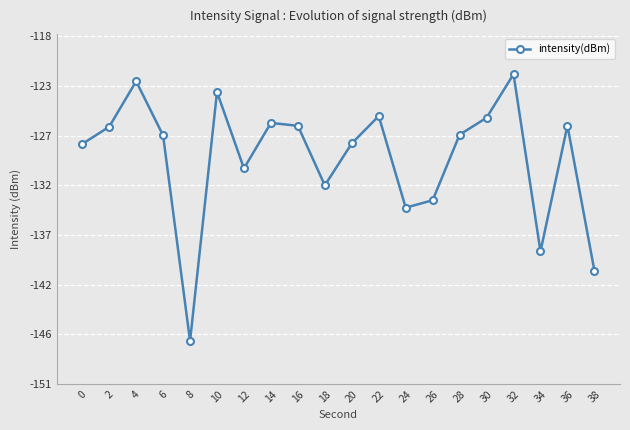

What is the sum of all values?

-2591.5